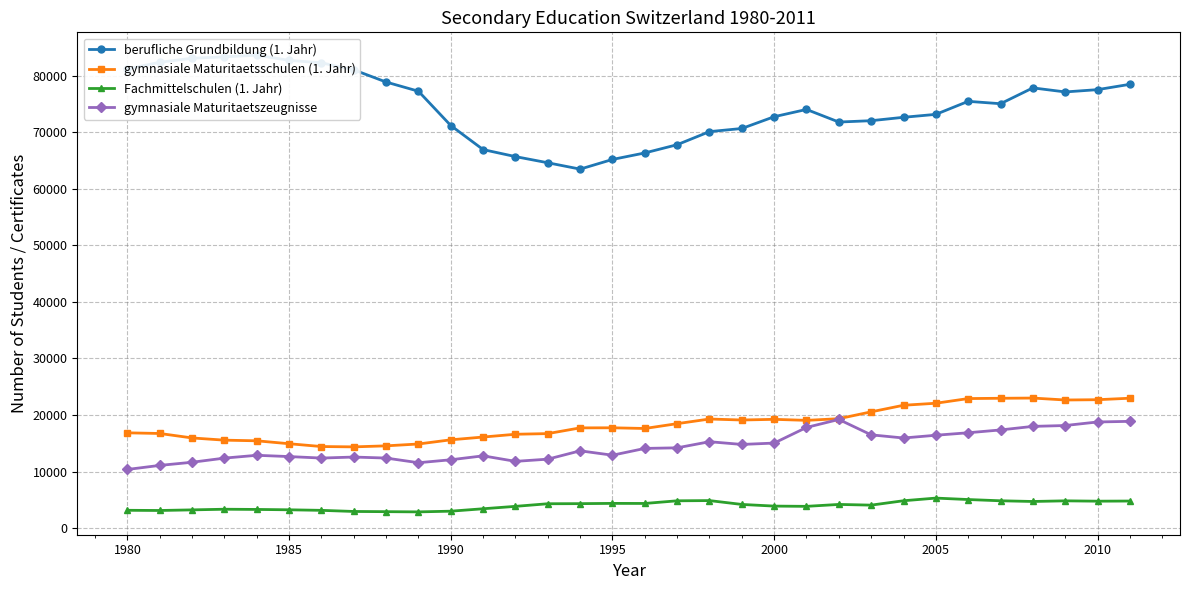

What is the lowest value of the gymnasiale Maturitaetszeugnisse series?

10363